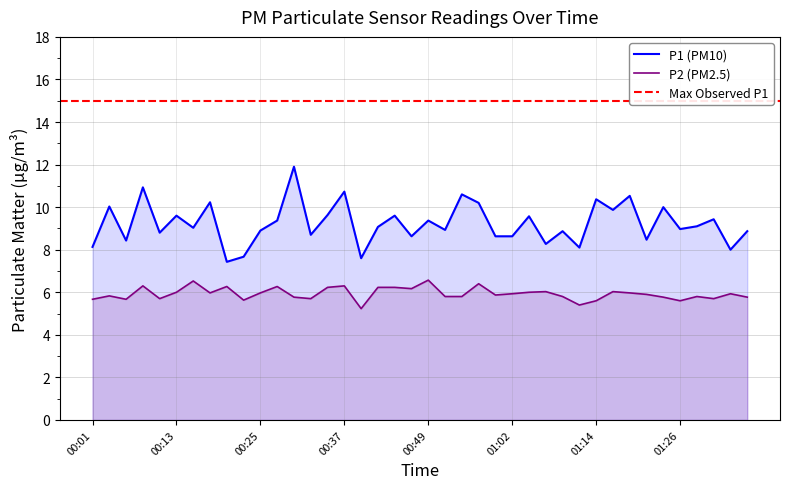

What is the spread (max minus min) of values at 00:57?

3.8